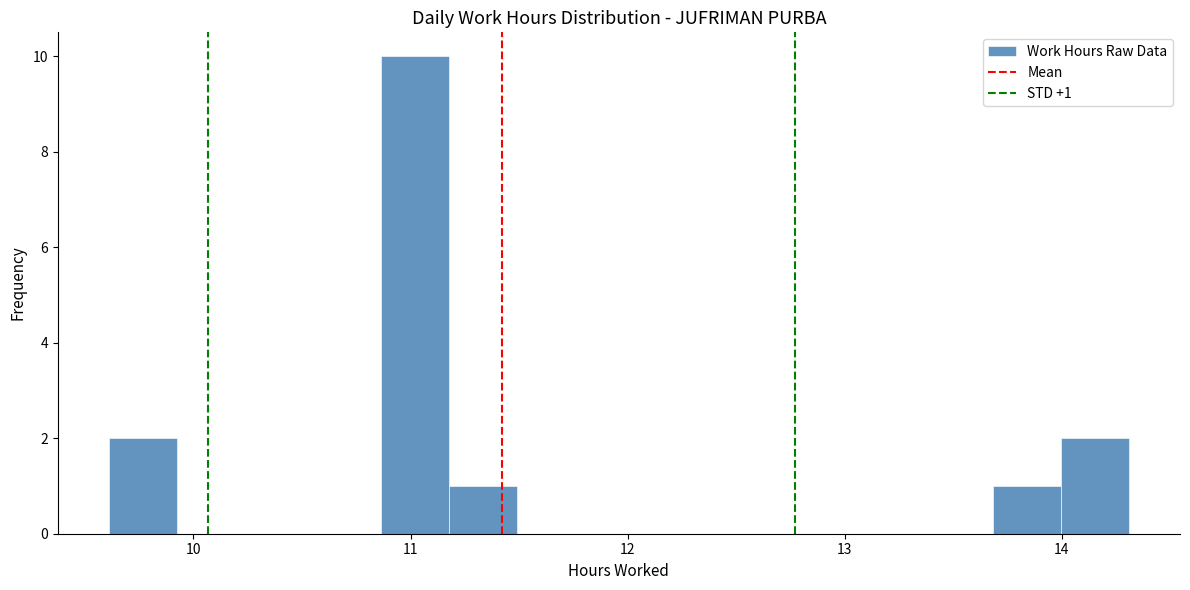

Read against the x-axis, roughly where is the centre of the tallest bar?

11.0